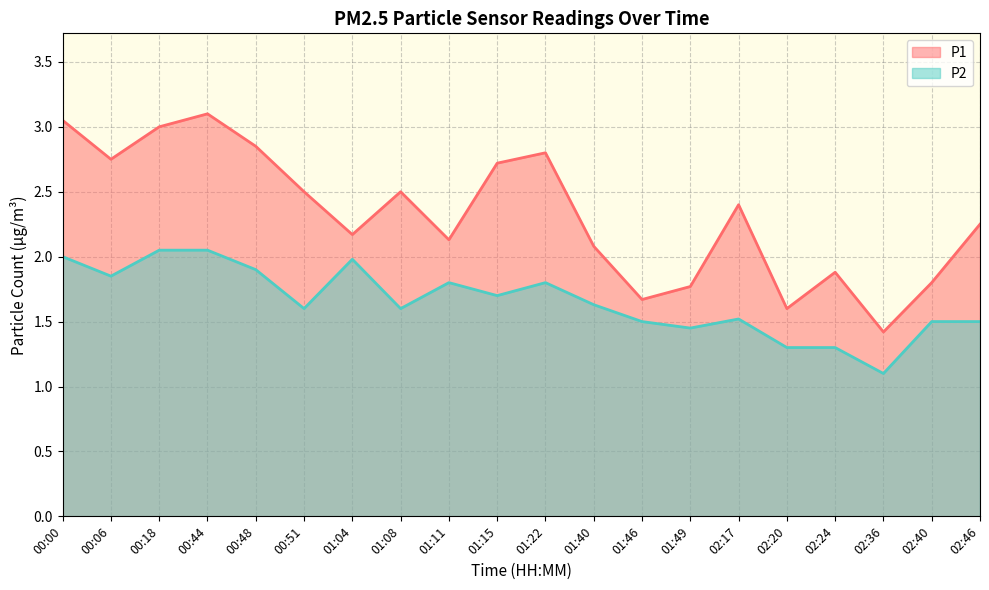

What is the value of the P2 point at the 6th from the left?

1.6